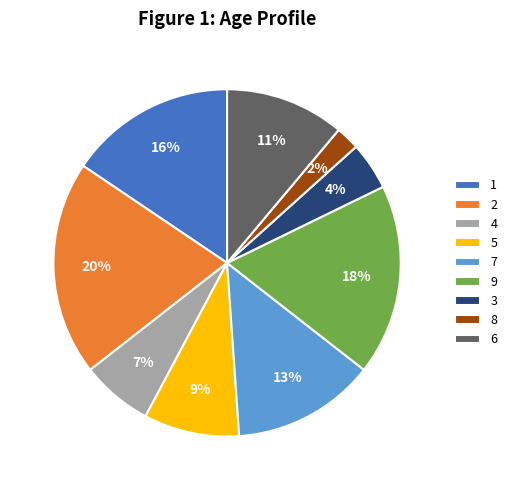

Which category has the smallest portion of the pie?

8